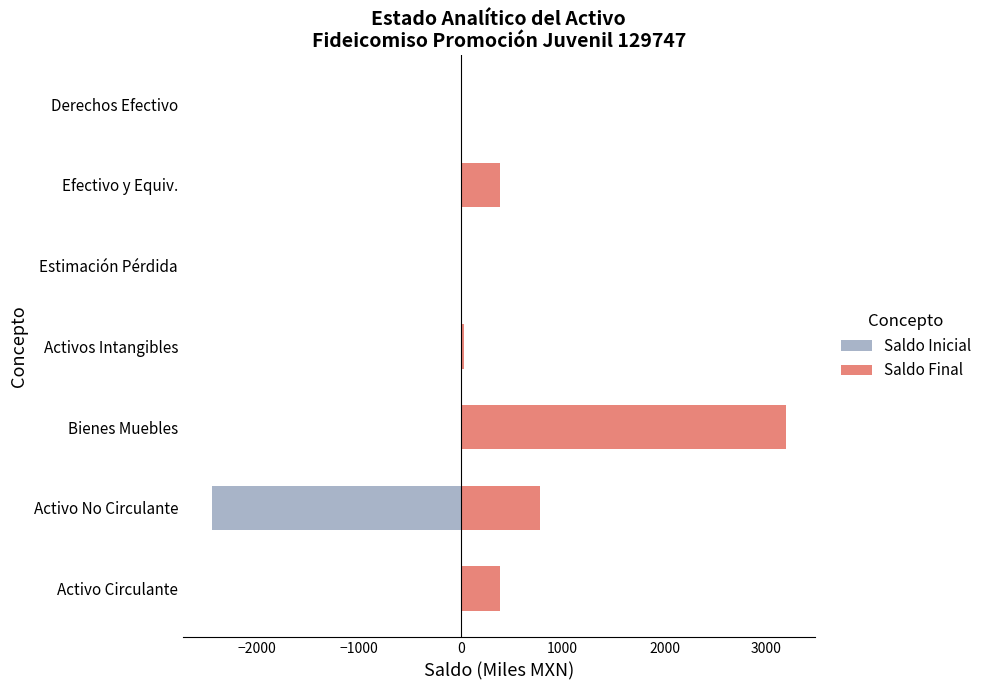

What is the difference between the second highest and minimum values in the Saldo Inicial series?

2443.2